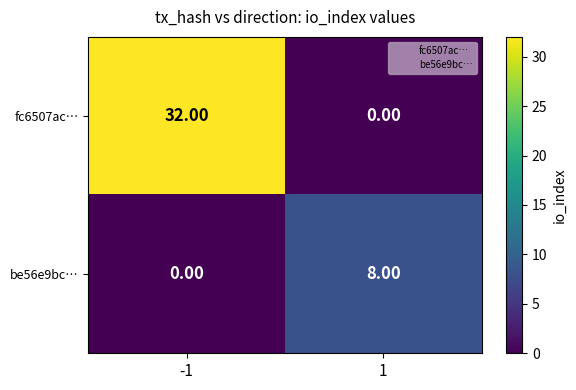

What is the average value of the fc6507ac… series?

16